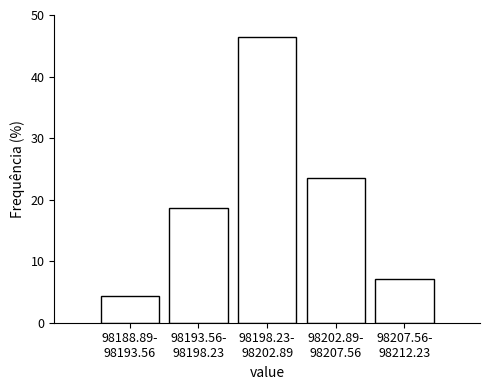

Reading left to right, what are all the values shown in this chart?

4.3	18.6	46.4	23.6	7.1